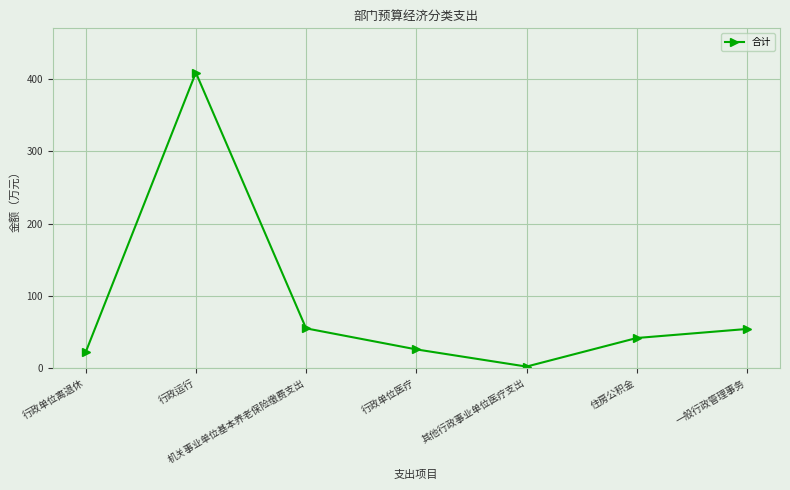

Which label corresponds to the smallest value in the chart?

其他行政事业单位医疗支出